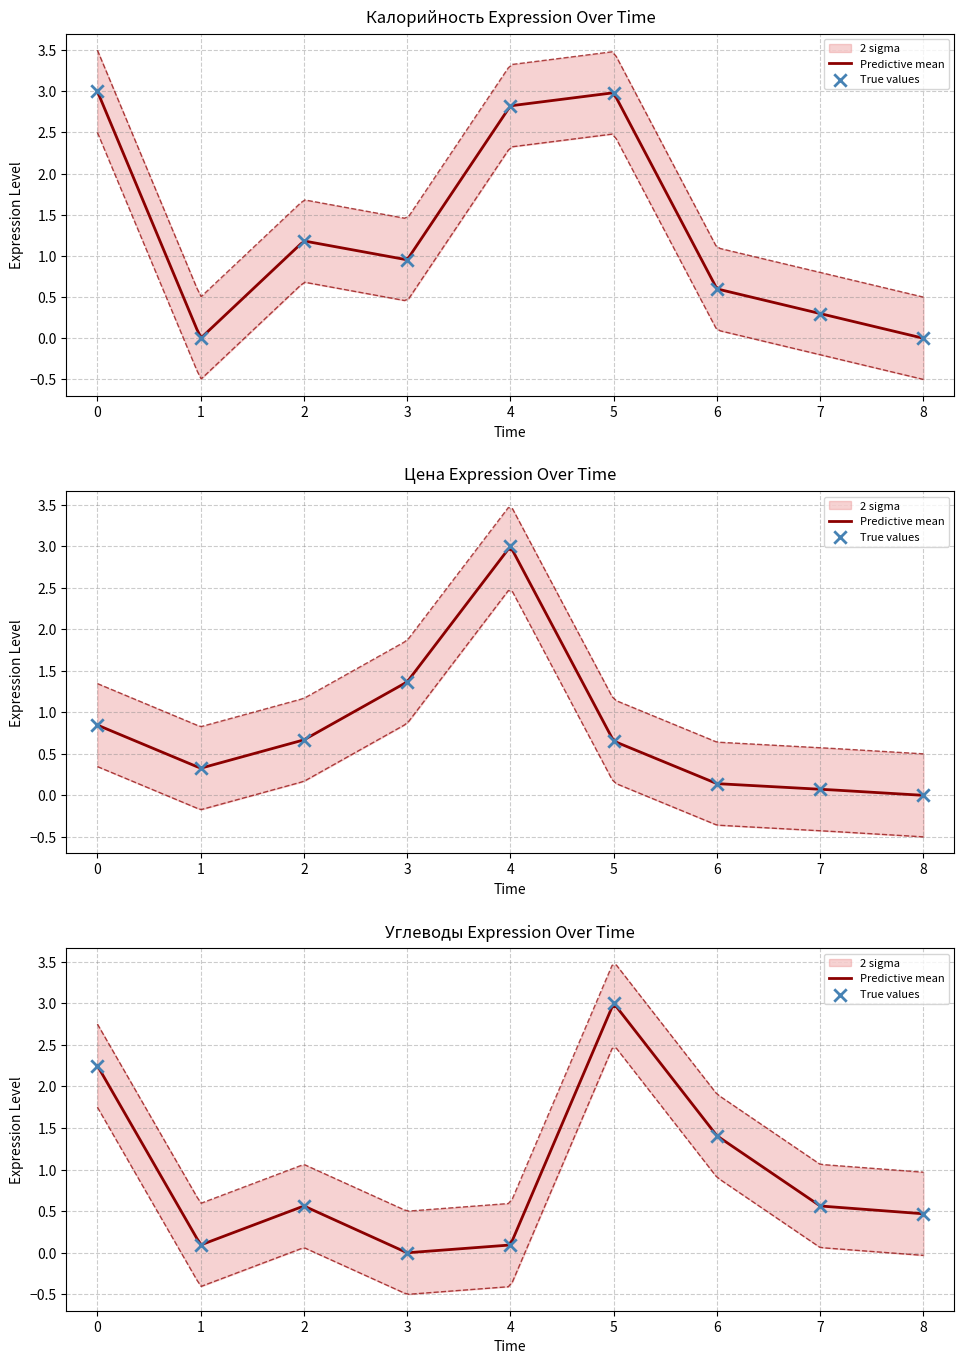

Which series has the largest total across all categories?

Калорийность